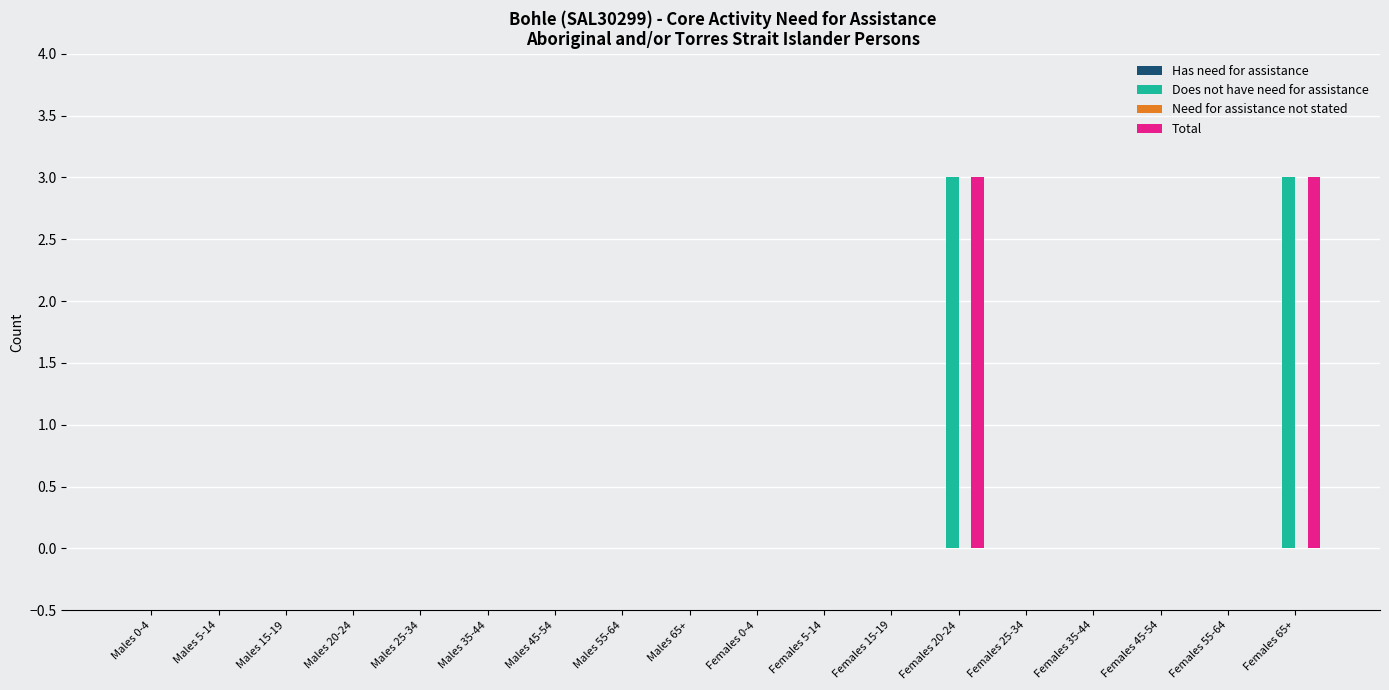

The value of Does not have need for assistance at Males 5-14 is 2. True or false?

False